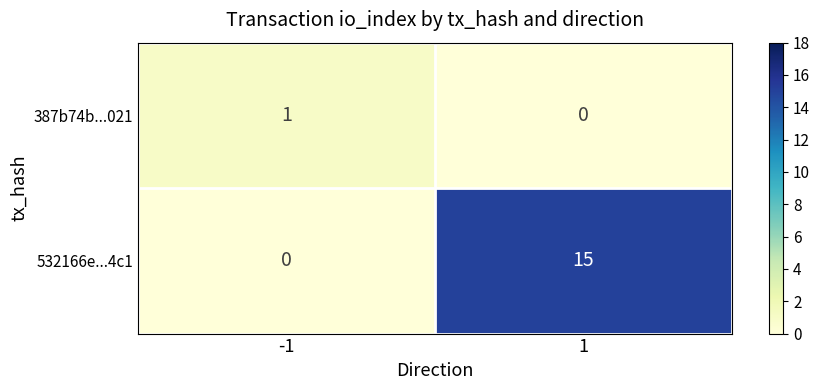

What is the sum of the 532166e...4c1 values at 1 and -1?

15